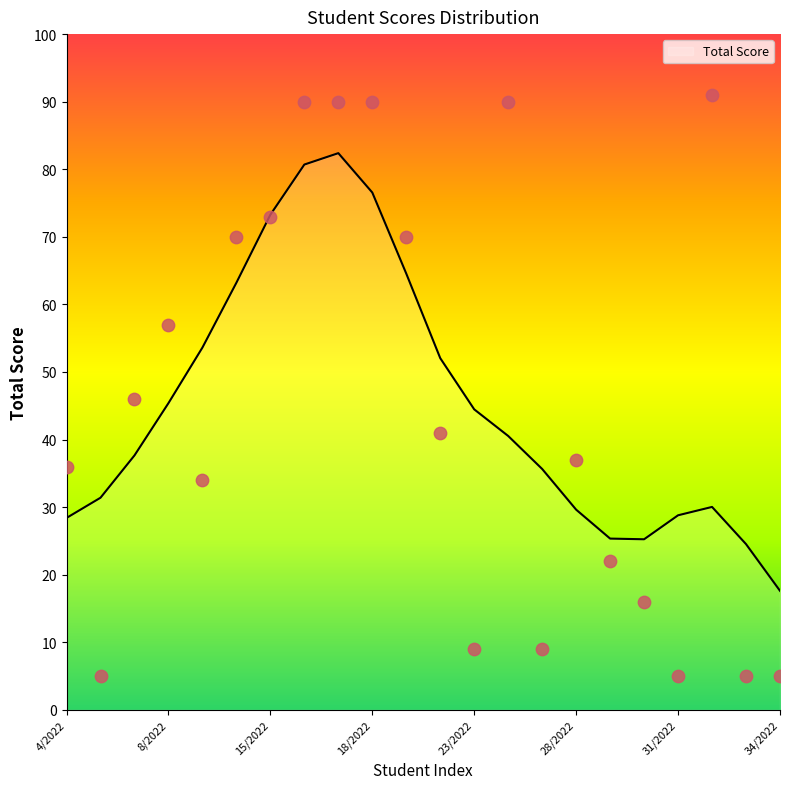

What is the change in value from 17/2022 to 21/2022?

-20